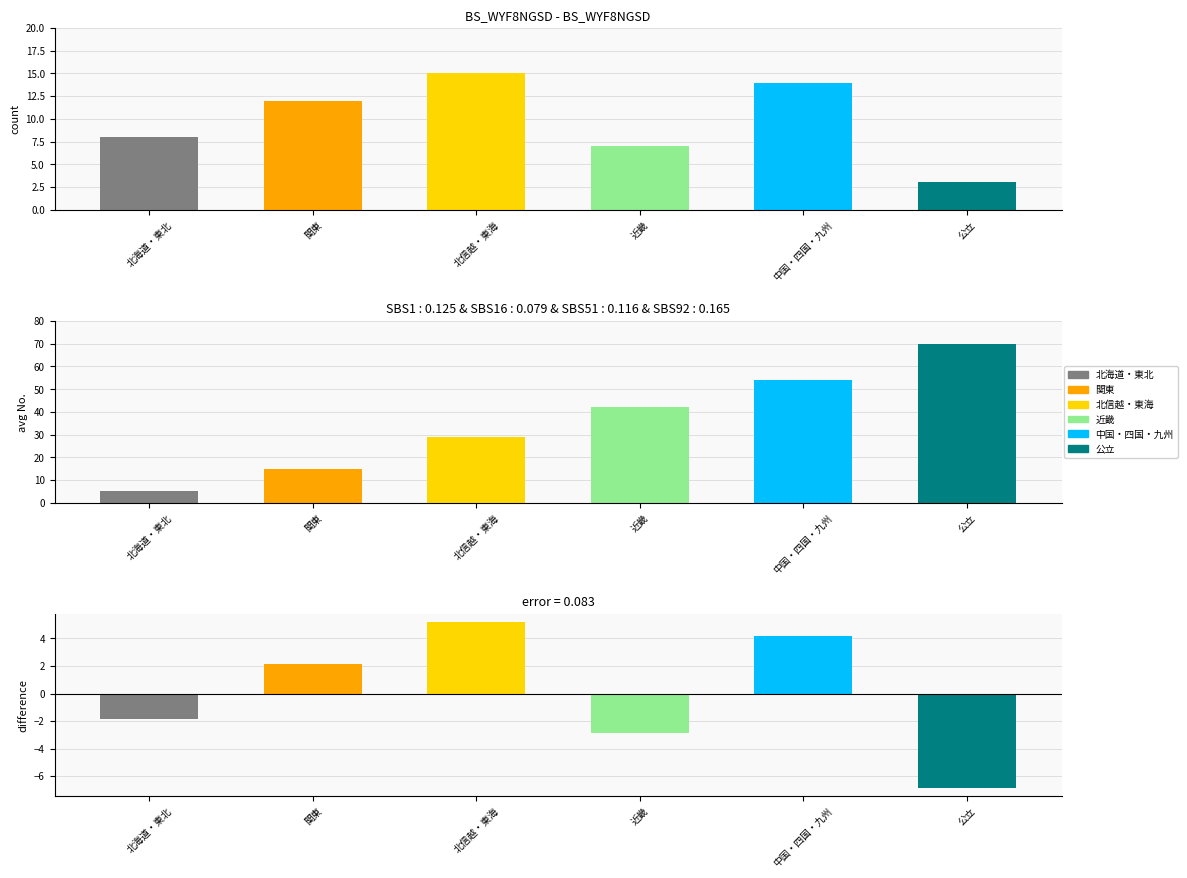

The value of 北信越・東海 at 中国・四国・九州 is 41. True or false?

False